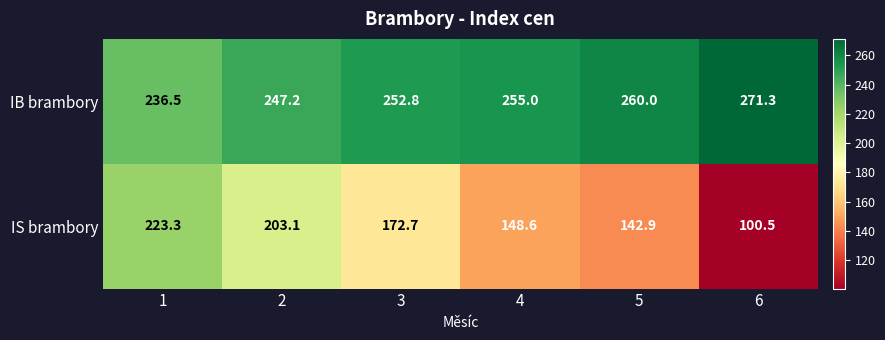

What is the difference between the second highest and minimum values in the IB brambory series?

23.5